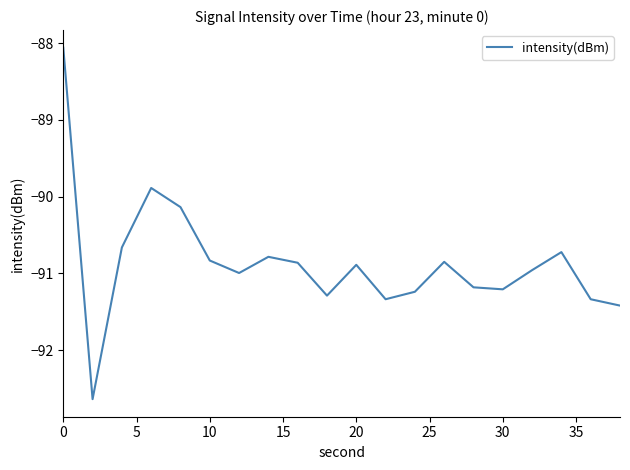

How many values are below -90?

18